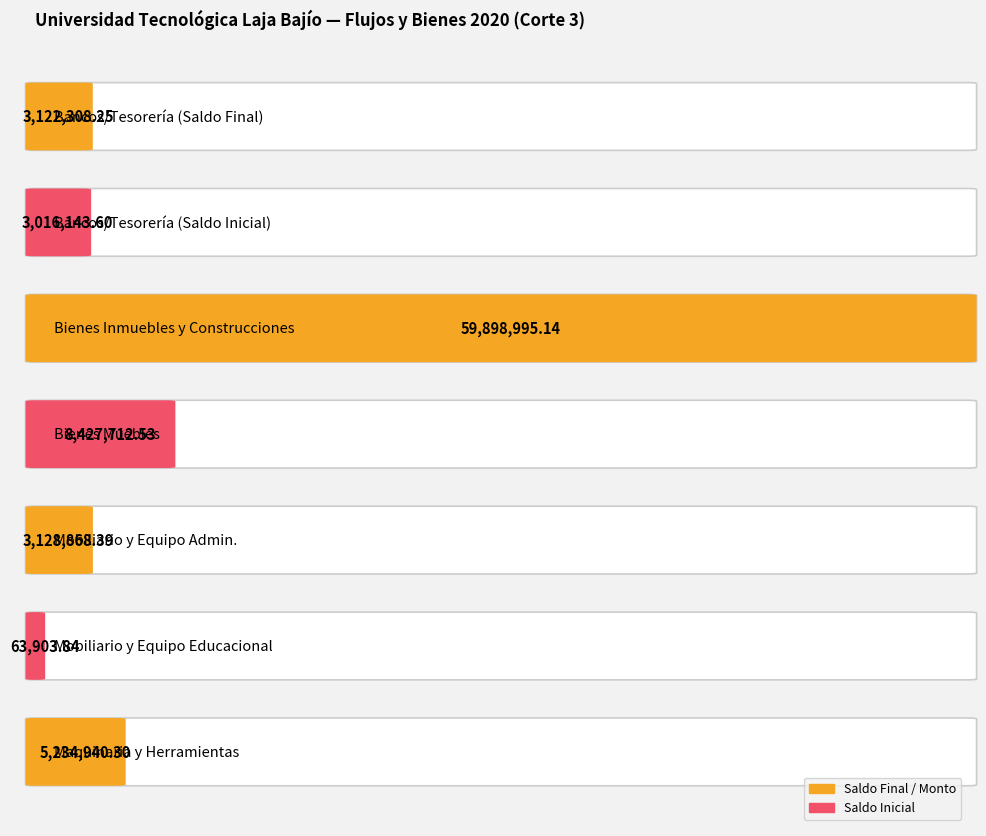

How many series are shown in this chart?

2